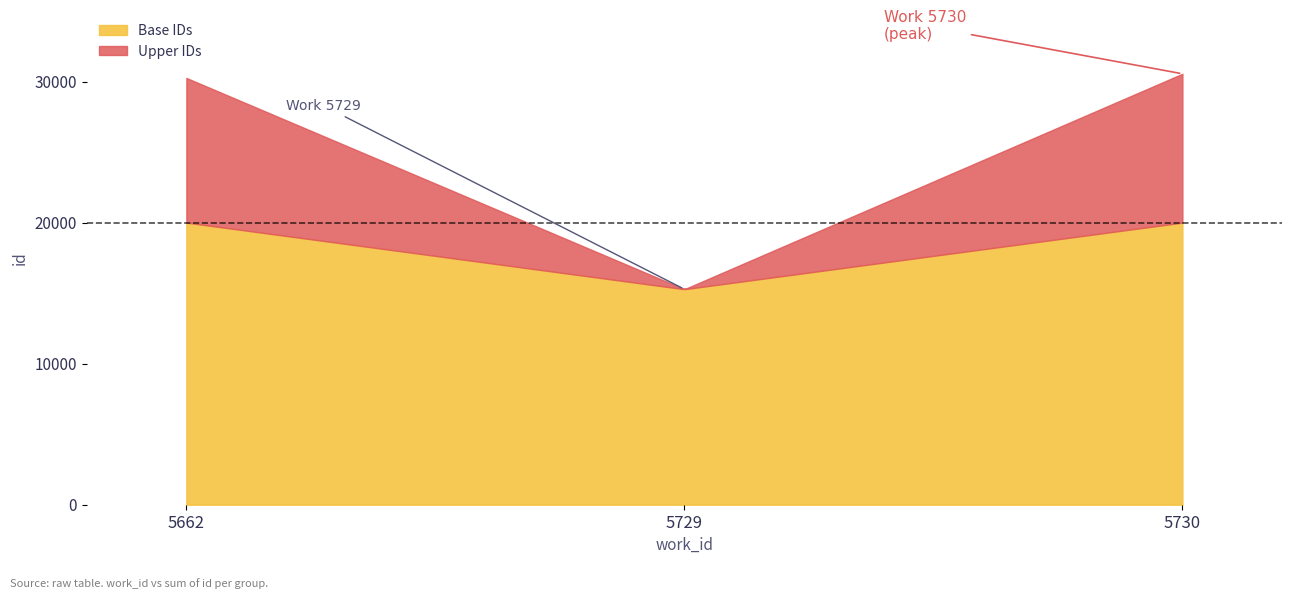

What is the lowest value of the Base IDs series?

15294.8